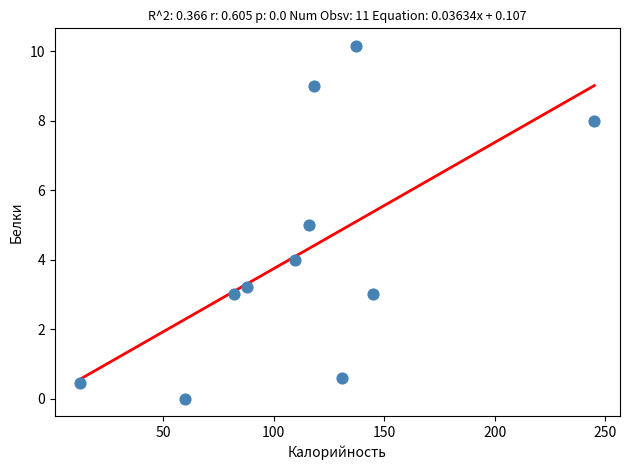

What is the average Y value?

4.2